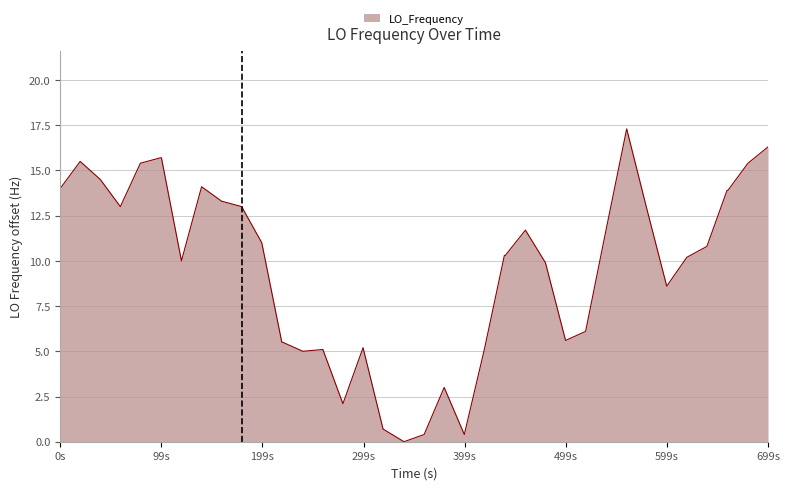

What is the sum of all values?

388.0